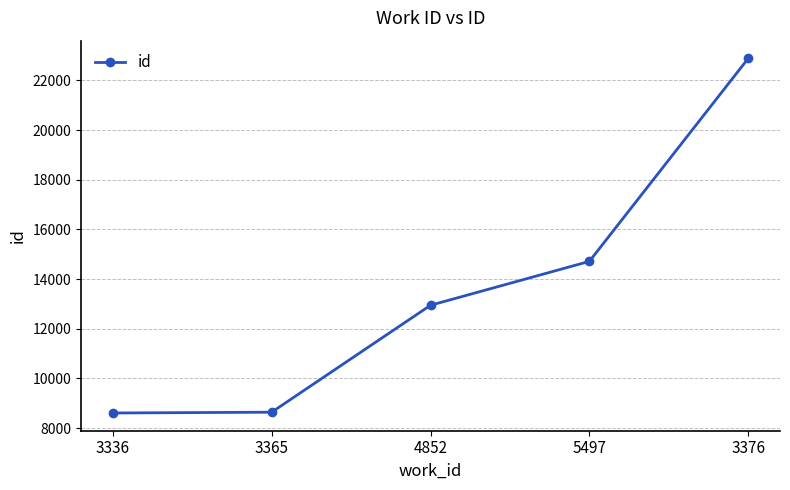

What is the ratio of the value at 3376 to the value at 3336?

2.7